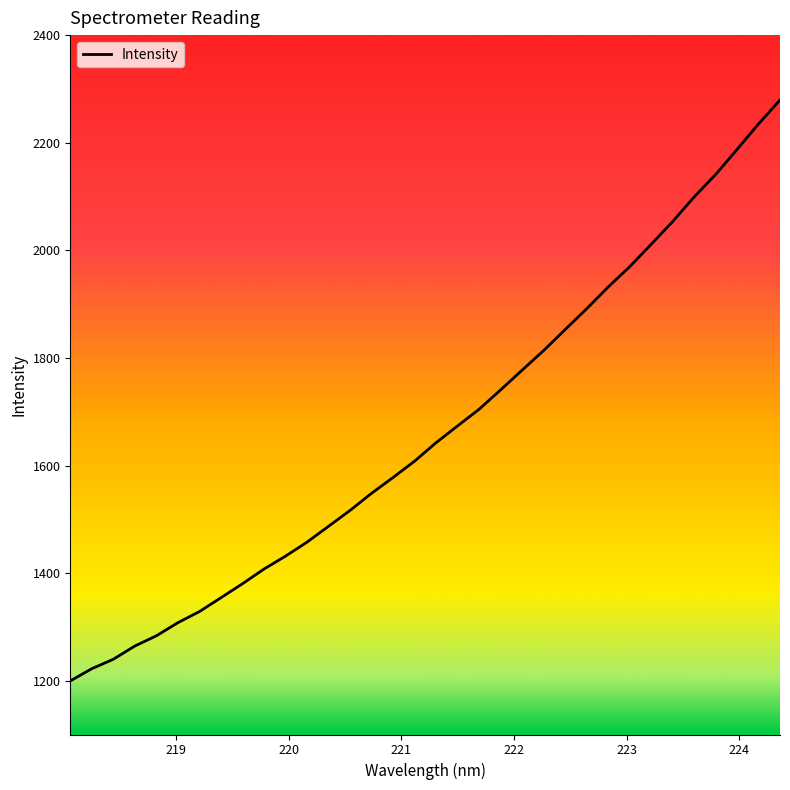

What is the difference between the maximum and minimum values?

1079.7